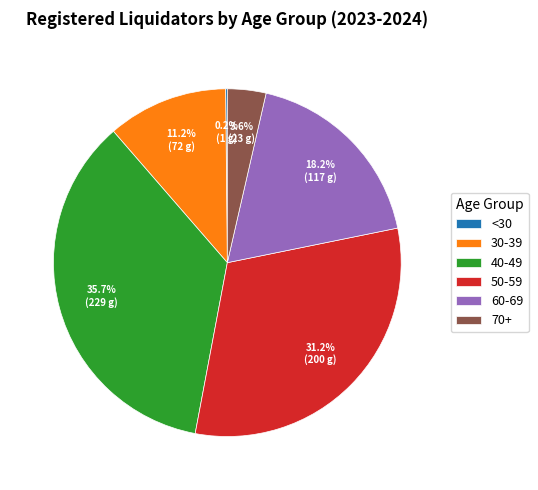

Does any single category account for the majority?

No